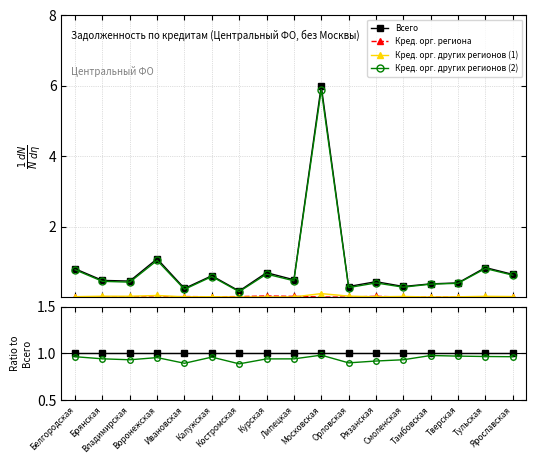

True or false: Кред. орг. региона has a value of 0.0 at Брянская.

True